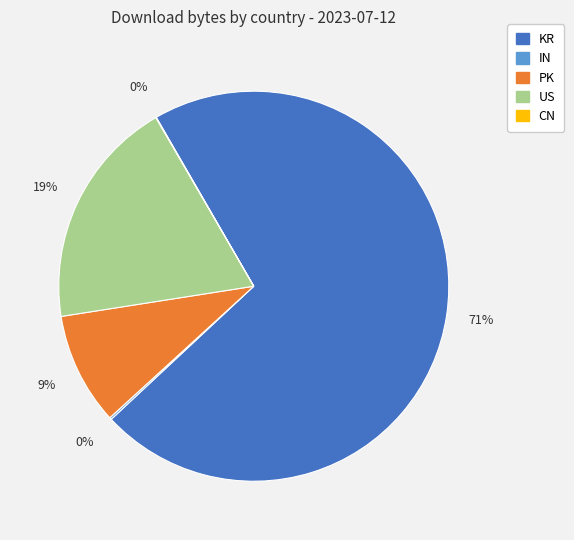

To the nearest percent, what is the average slice percentage?

20%